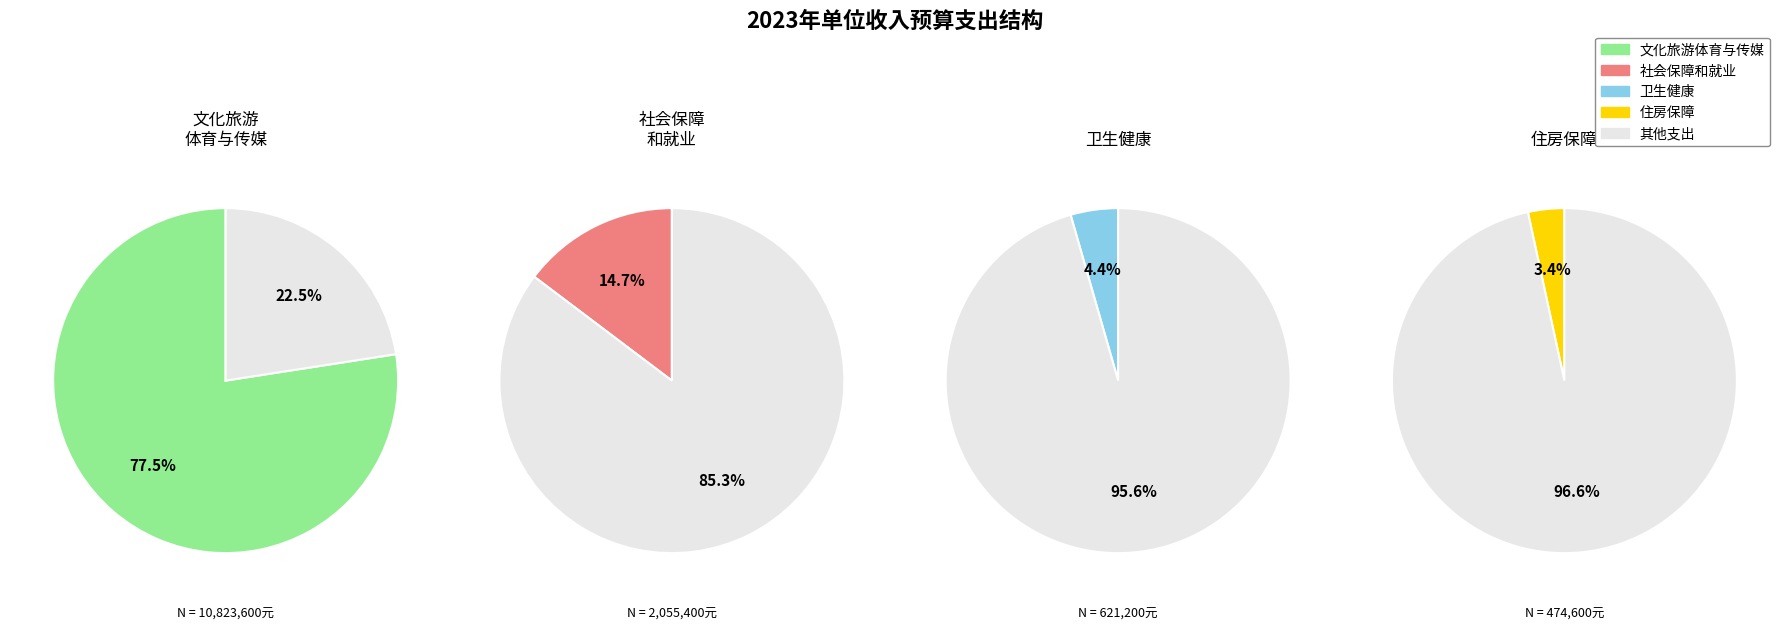

What is the ratio of the value at 文化旅游体育与传媒支出 to the value at 住房保障支出?

22.8